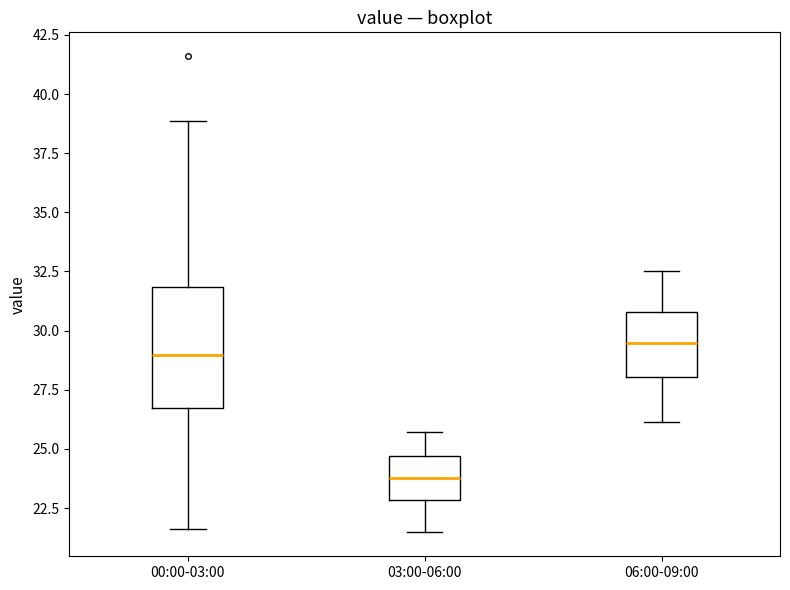

Comparing the boxes themselves (not the whiskers), which one is the tallest?

00:00-03:00